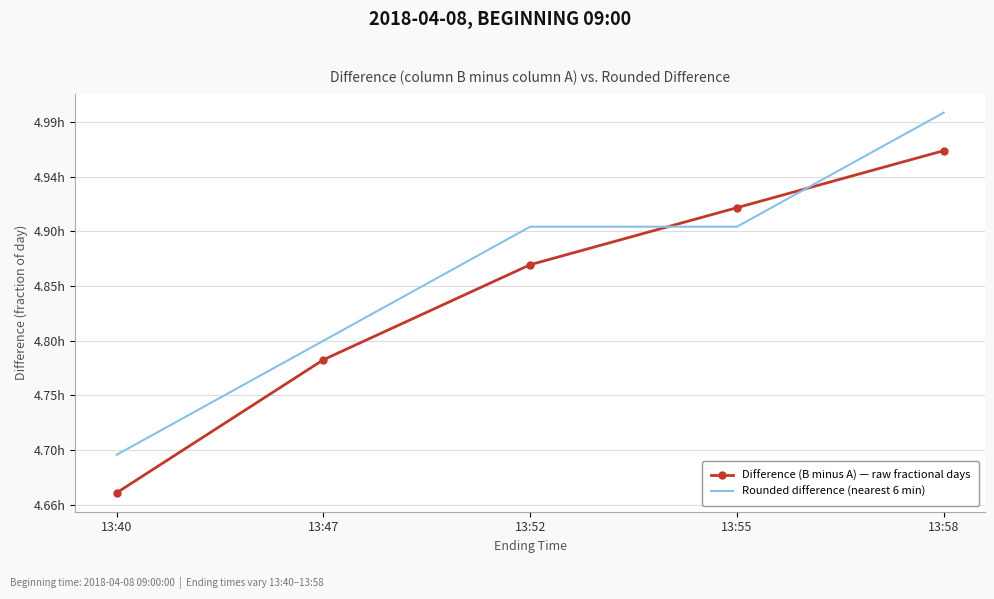

Rank the series by their maximum value, from lowest to highest.

Difference (B minus A) — raw fractional days, Rounded difference (nearest 6 min)